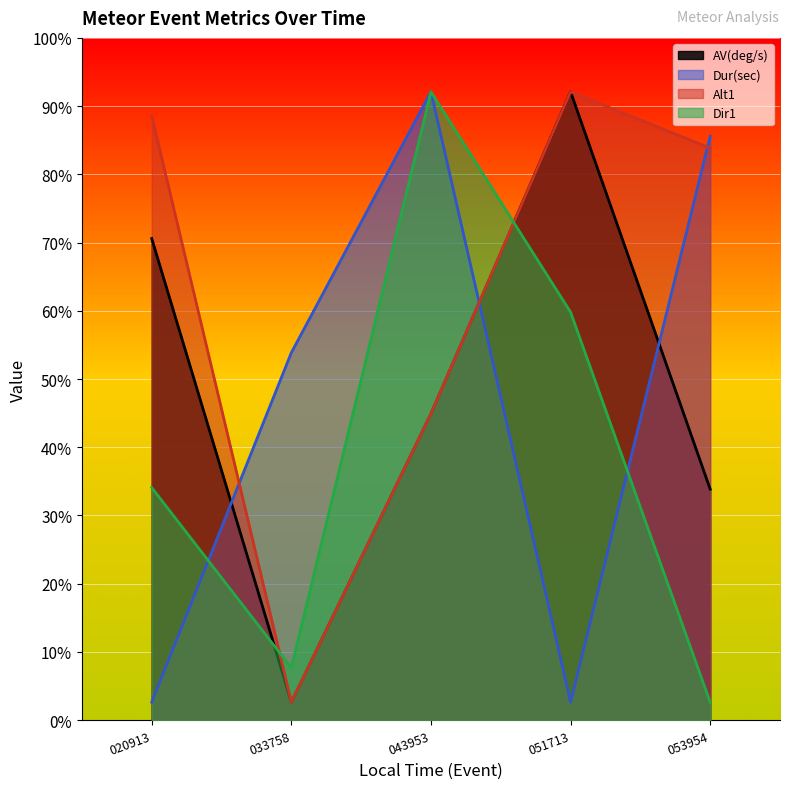

Rank the categories by Alt1 value from highest to lowest.

051713, 020913, 053954, 043953, 033758